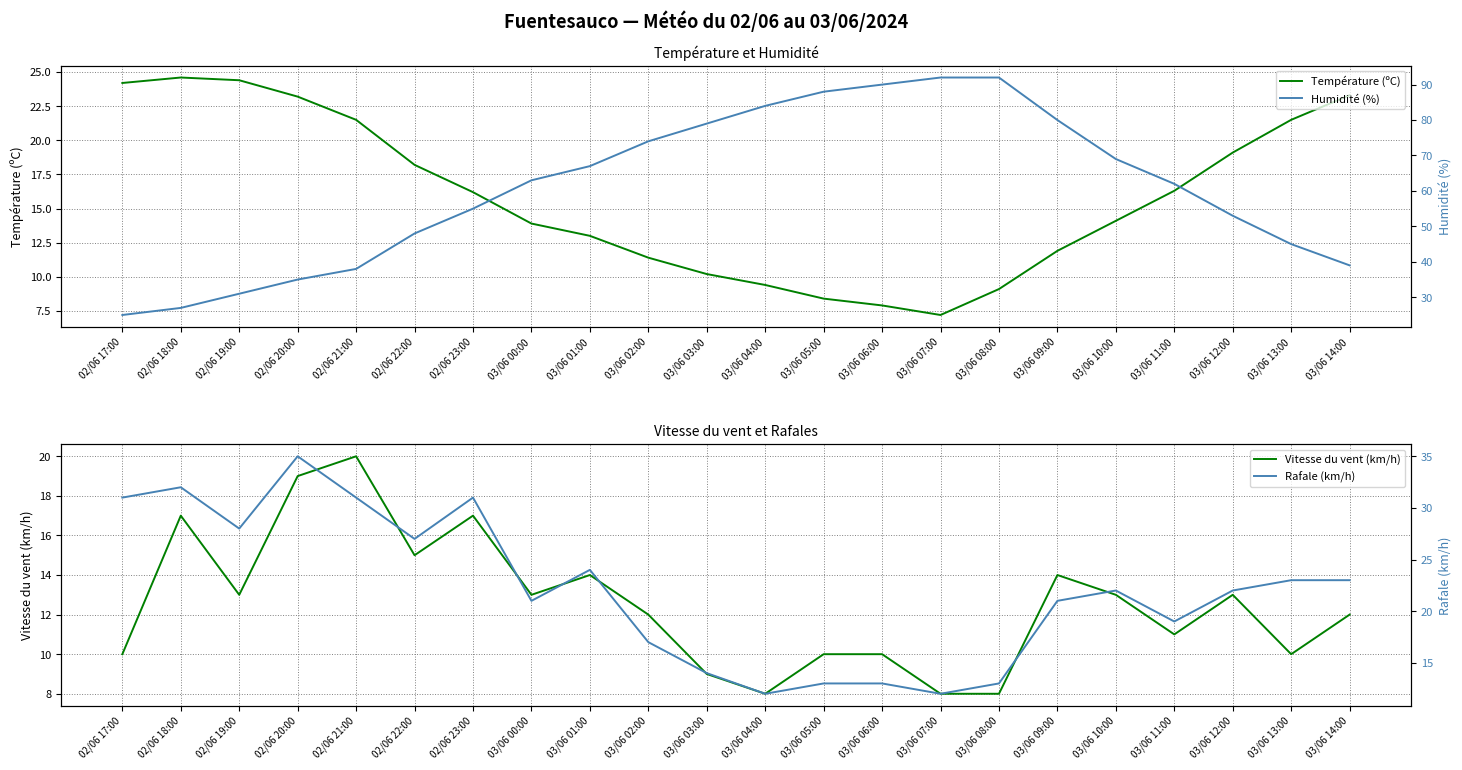

What is the total value across all series at 03/06 02:00?

114.4